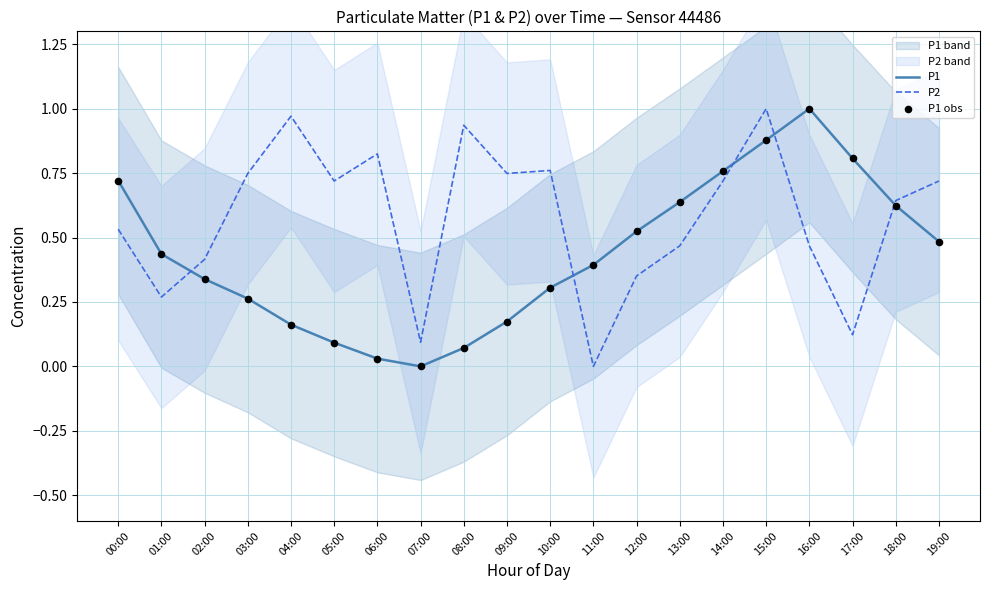

Which series has the largest total across all categories?

P2